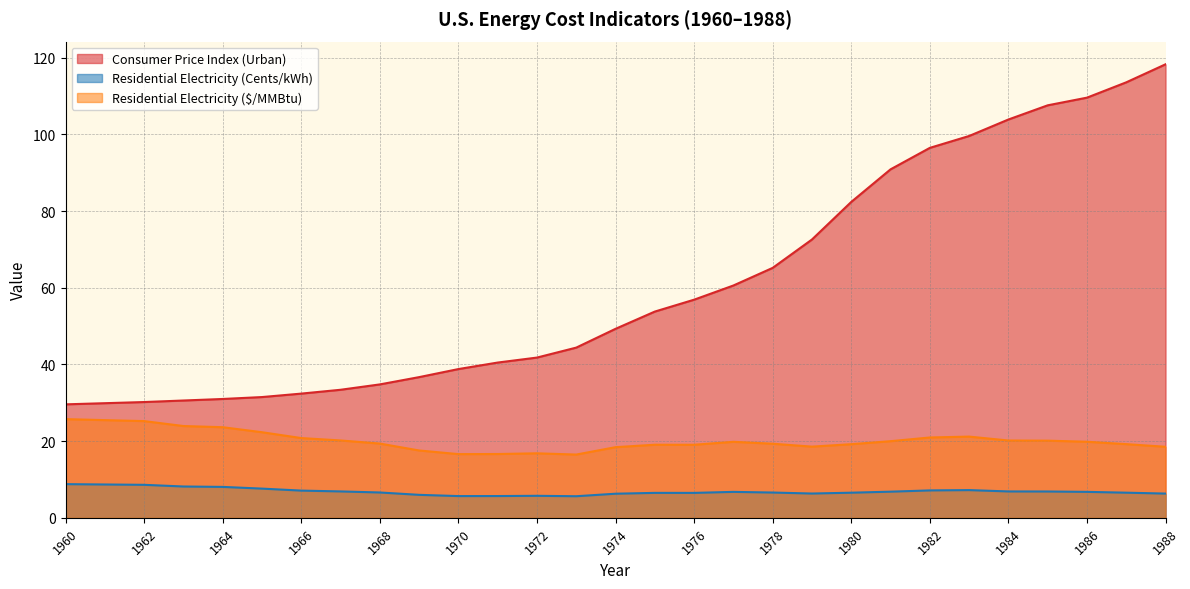

What is the approximate value of Consumer Price Index (Urban) at 1961?

29.9